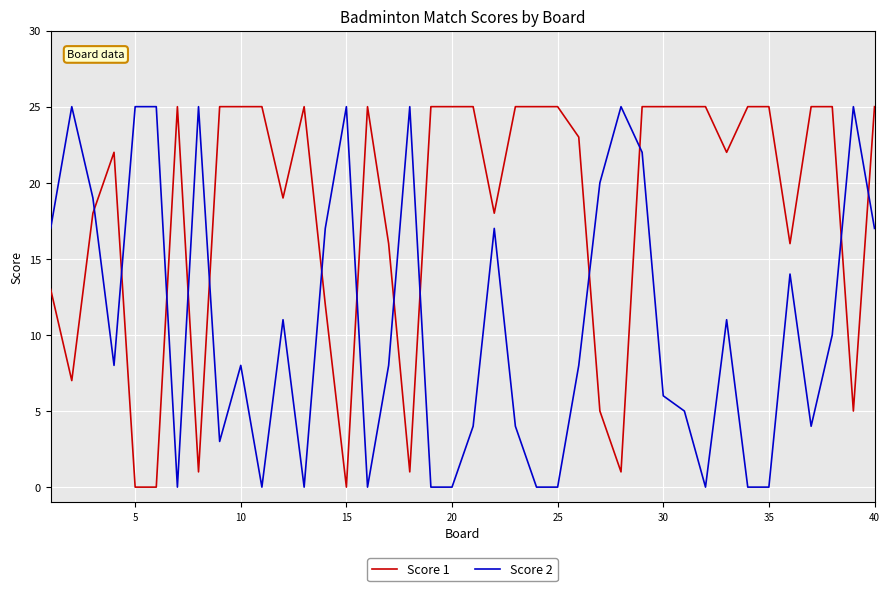

After their last crossing, which series has the higher values: Score 2 or Score 1?

Score 1